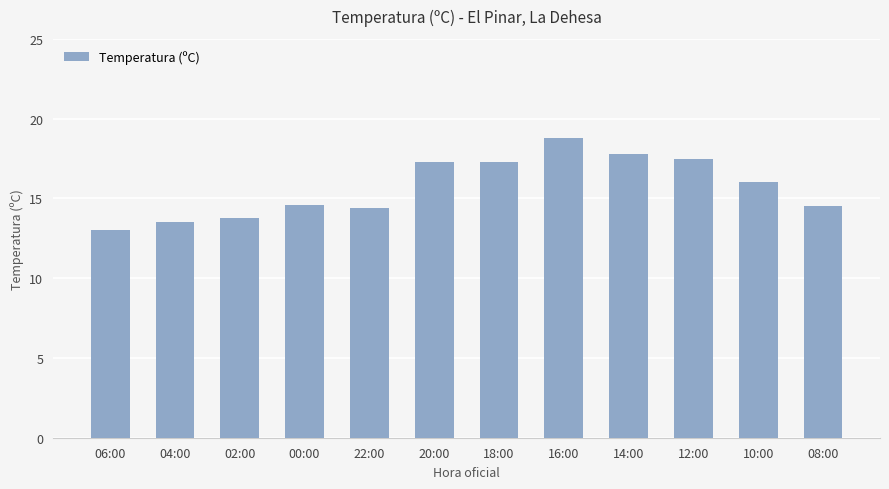

Which label corresponds to the smallest value in the chart?

06:00